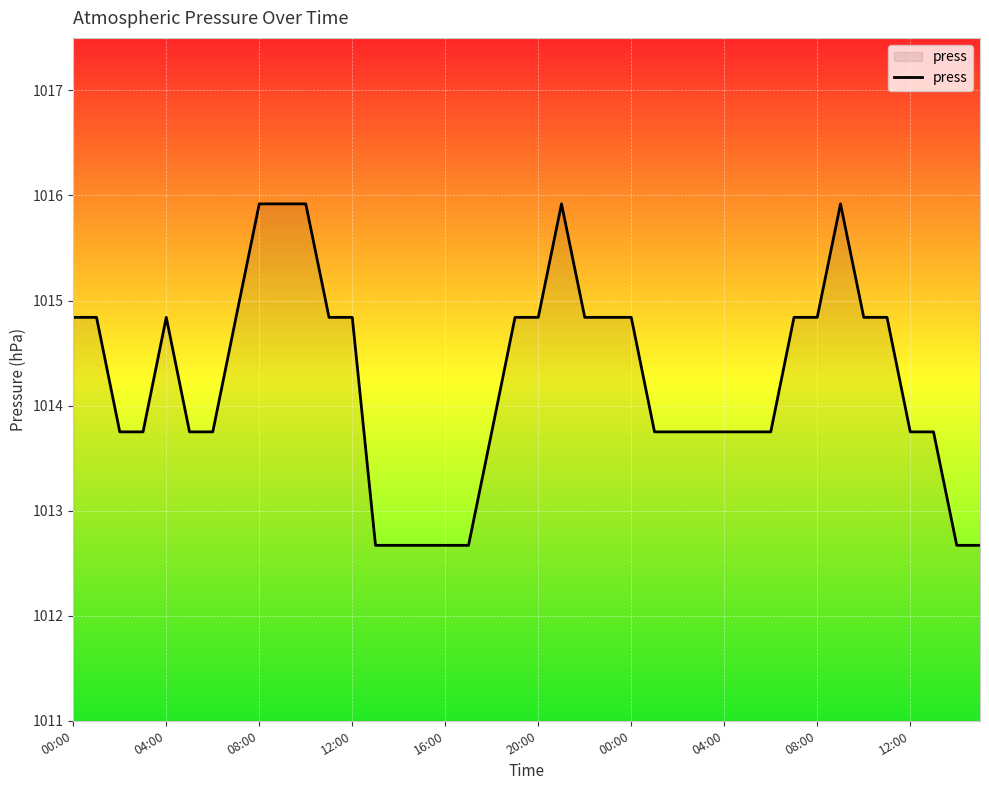

What is the smallest value displayed?

1012.7